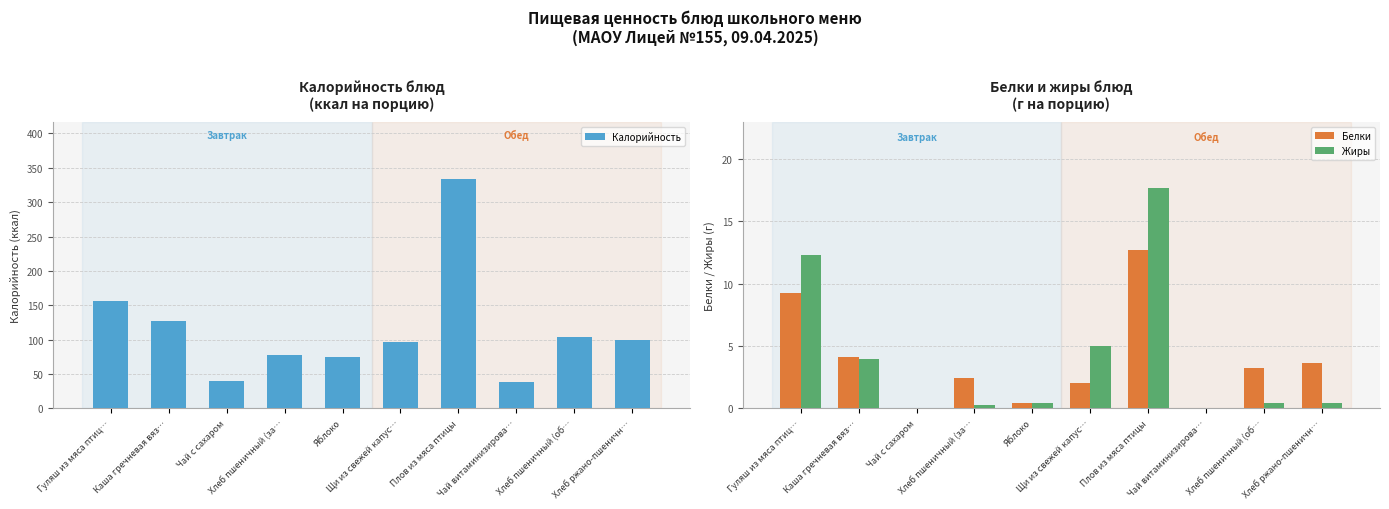

The value of Жиры at Хлеб пшеничный (за… is 0.3. True or false?

True